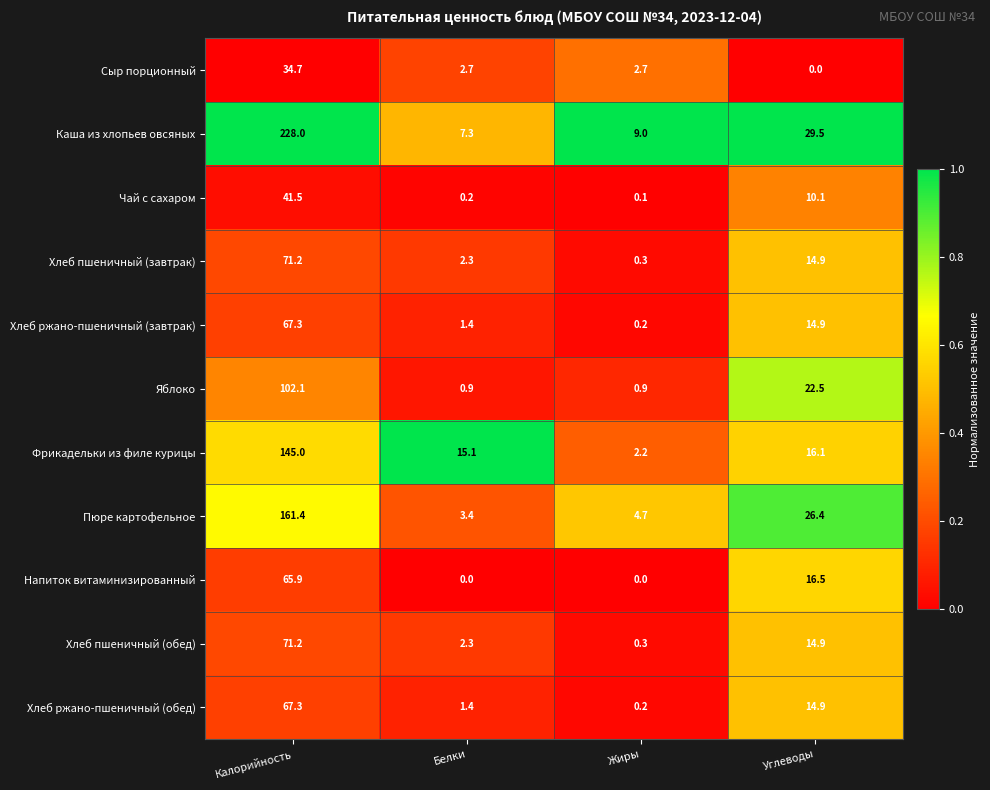

What is the greatest value displayed?

228.0